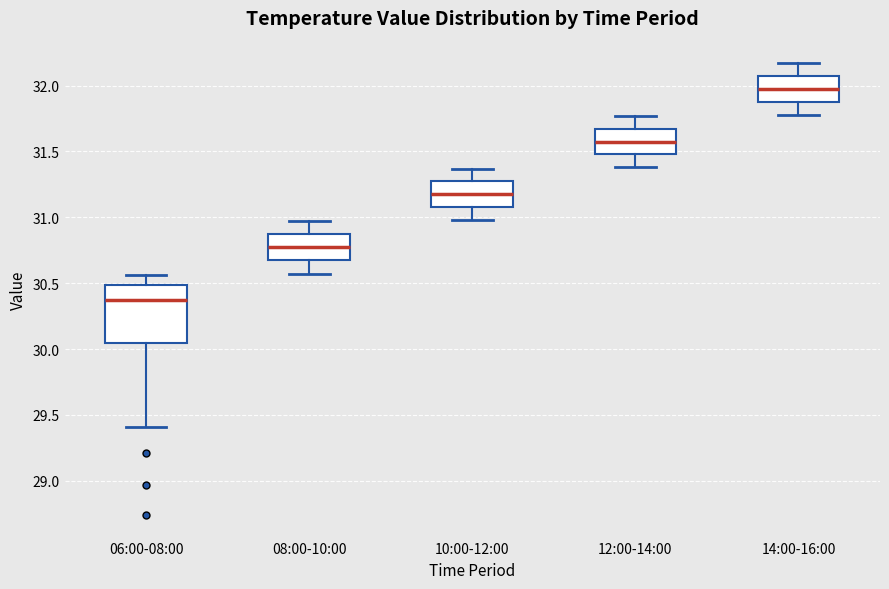

Reading left to right, read every box against the y-axis: the position of its median line, the range the box covers, and the ends of its whiskers. The values are not printed on the chart, so give them approximately, as read against the axis.

06:00-08:00: median 30.35, box 30.05 to 30.50, whiskers 29.40 to 30.55
08:00-10:00: median 30.80, box 30.70 to 30.85, whiskers 30.55 to 30.95
10:00-12:00: median 31.20, box 31.10 to 31.25, whiskers 31.00 to 31.35
12:00-14:00: median 31.60, box 31.50 to 31.65, whiskers 31.40 to 31.75
14:00-16:00: median 32.00, box 31.90 to 32.05, whiskers 31.80 to 32.15